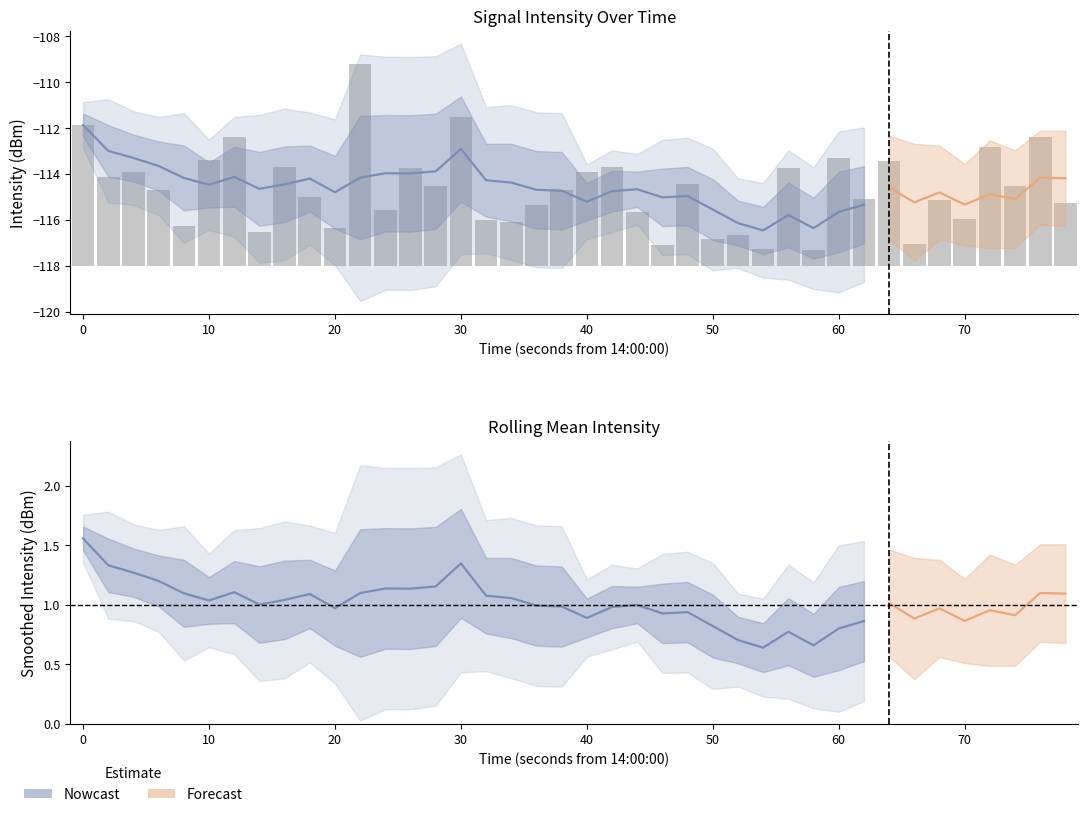

Reading left to right, transcribe all the data shown in this chart.

6.1	3.9	4.1	3.3	1.8	4.6	5.6	1.5	4.3	3.0	1.7	8.8	2.4	4.2	3.5	6.5	2.0	1.9	2.7	3.3	4.1	4.3	2.3	0.9	3.6	1.2	1.4	0.8	4.2	0.7	4.7	2.9	4.6	1.0	2.9	2.0	5.2	3.5	5.6	2.7